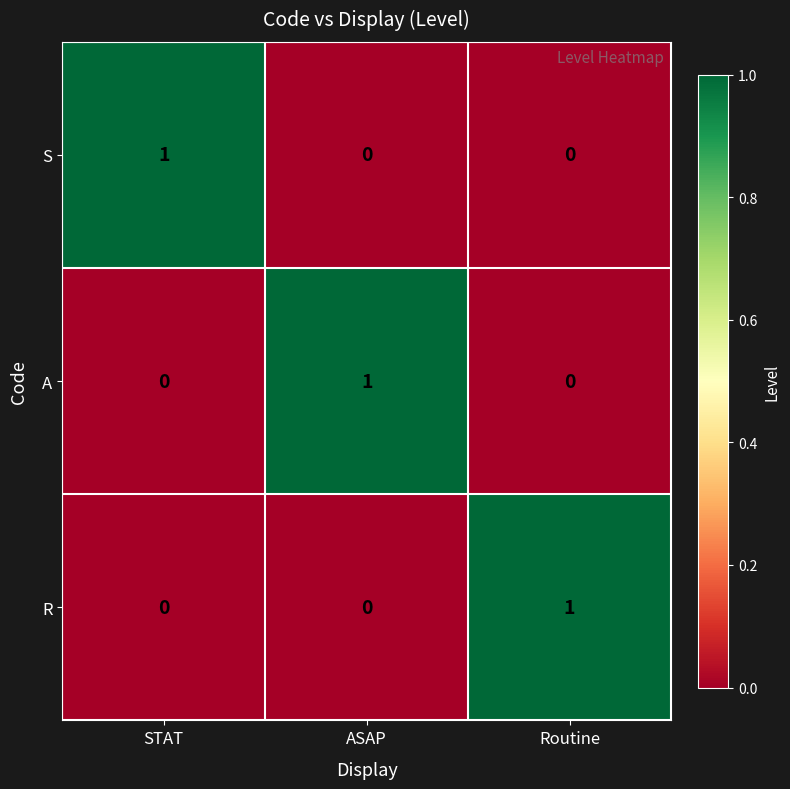

The A series shows 0 at STAT. True or false?

True